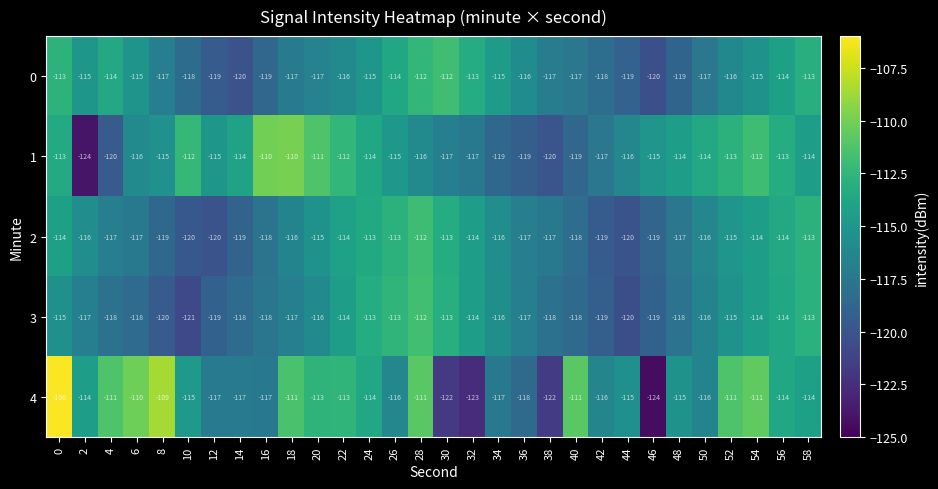

What is the spread (max minus min) of values at 6?

8